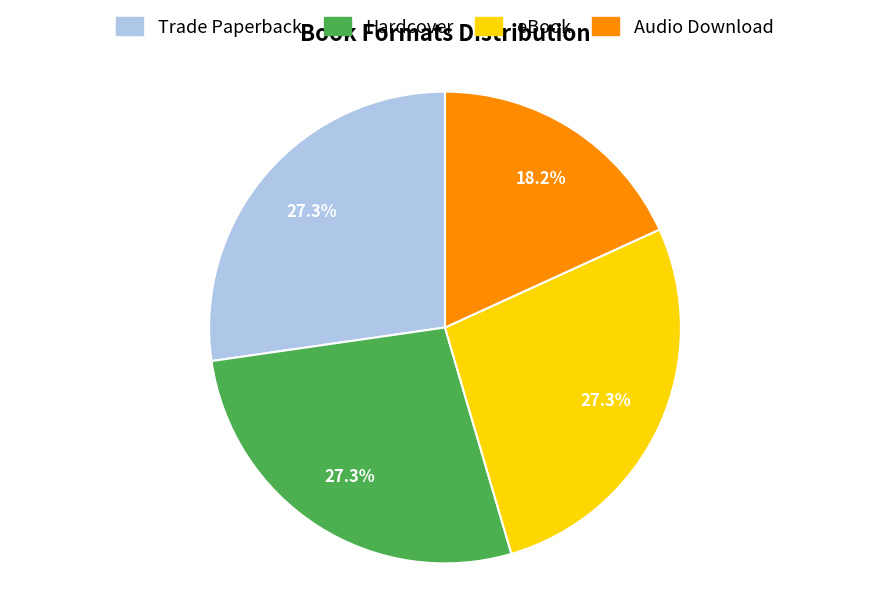

Is there a majority slice in this chart?

No